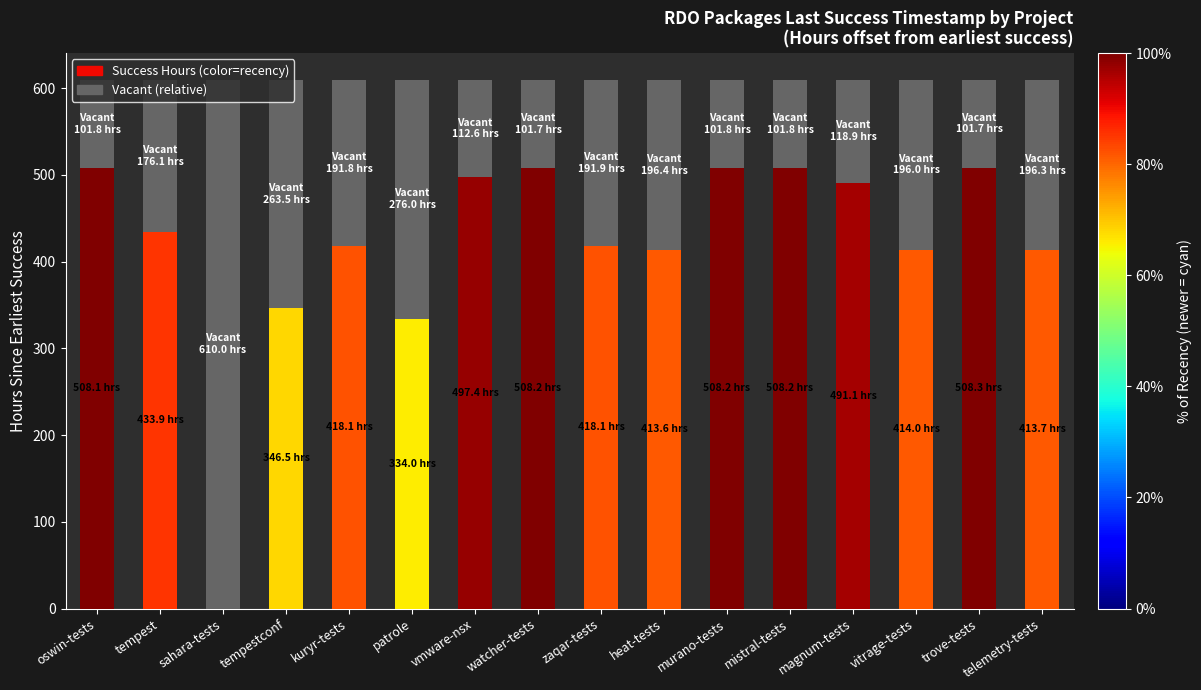

What is the sum of the values at watcher-tests and heat-tests?

298.1